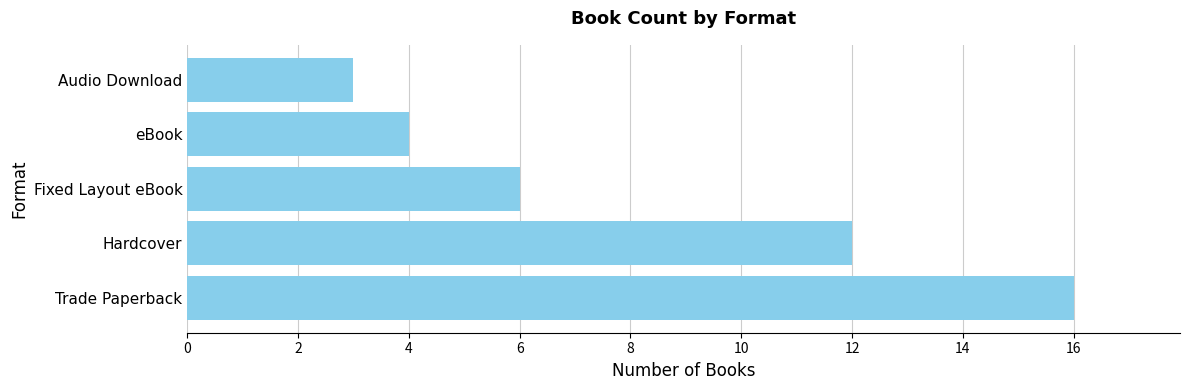

True or false: the data shows 2 at Fixed Layout eBook.

False